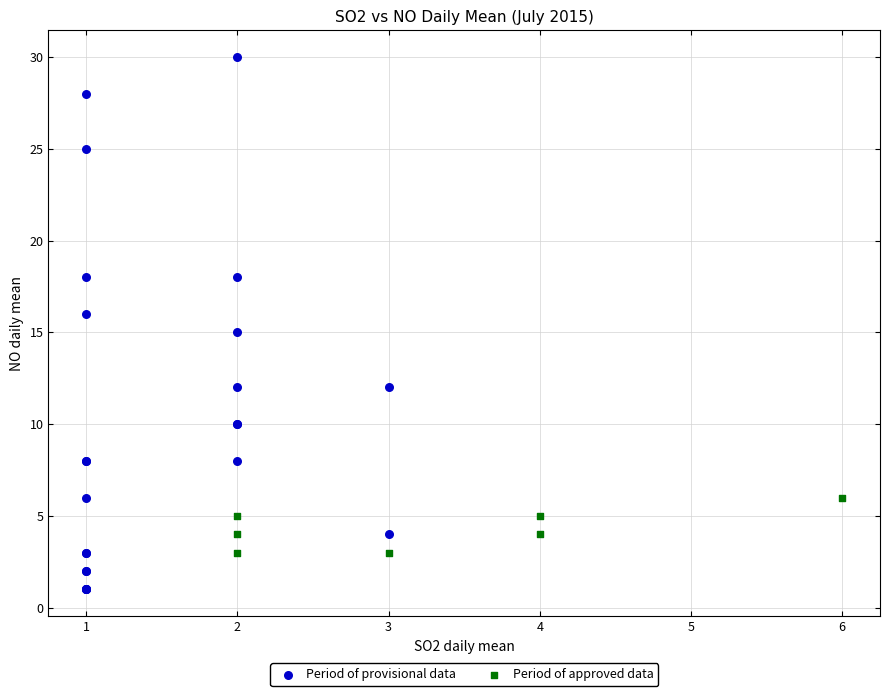

What are all the series names shown in the legend?

Period of provisional data, Period of approved data